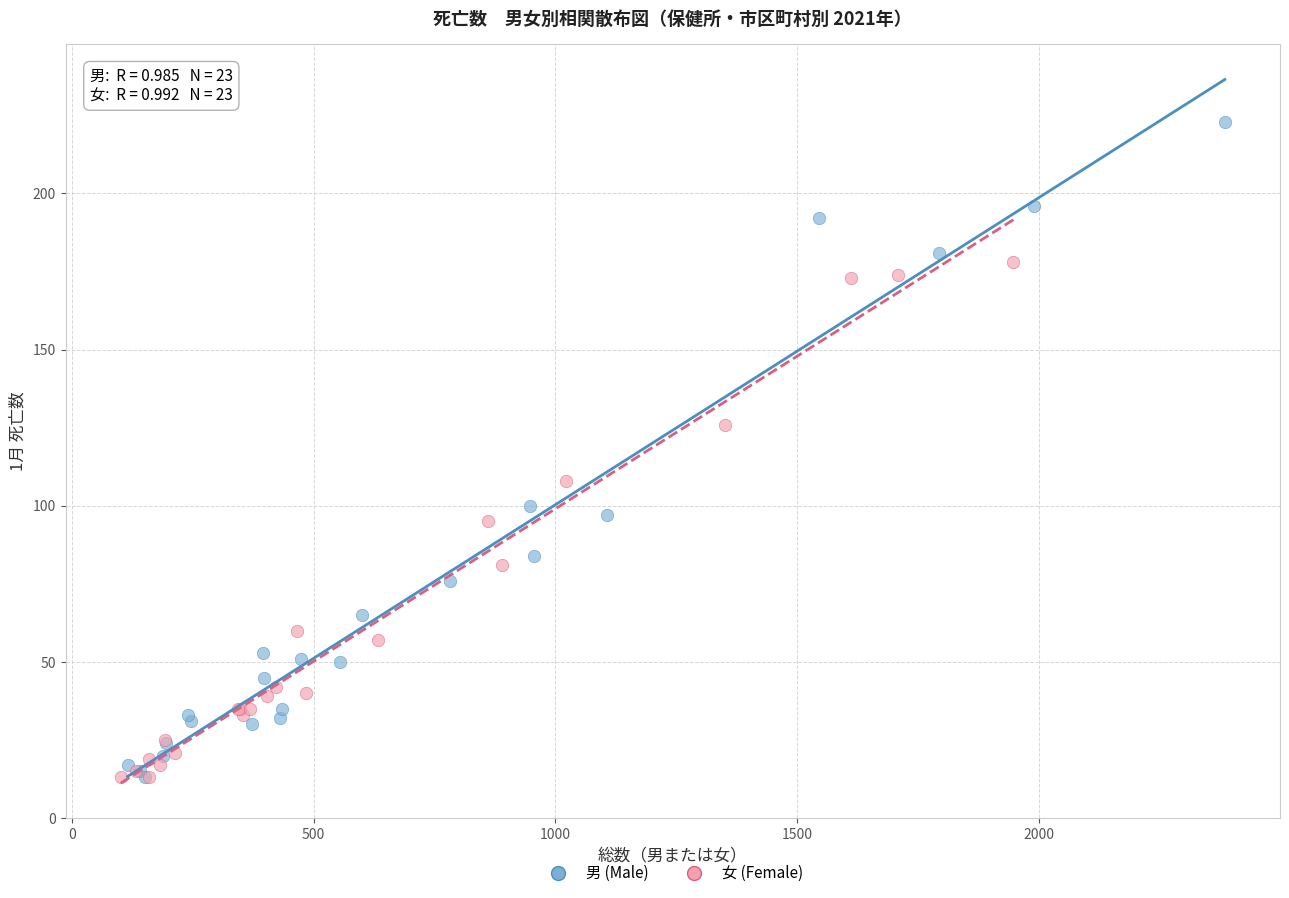

Which series contains the highest Y value?

男 (Male)